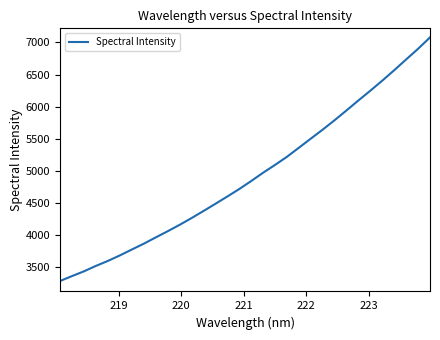

True or false: there are more than 0 points higher than both neighbors.

False